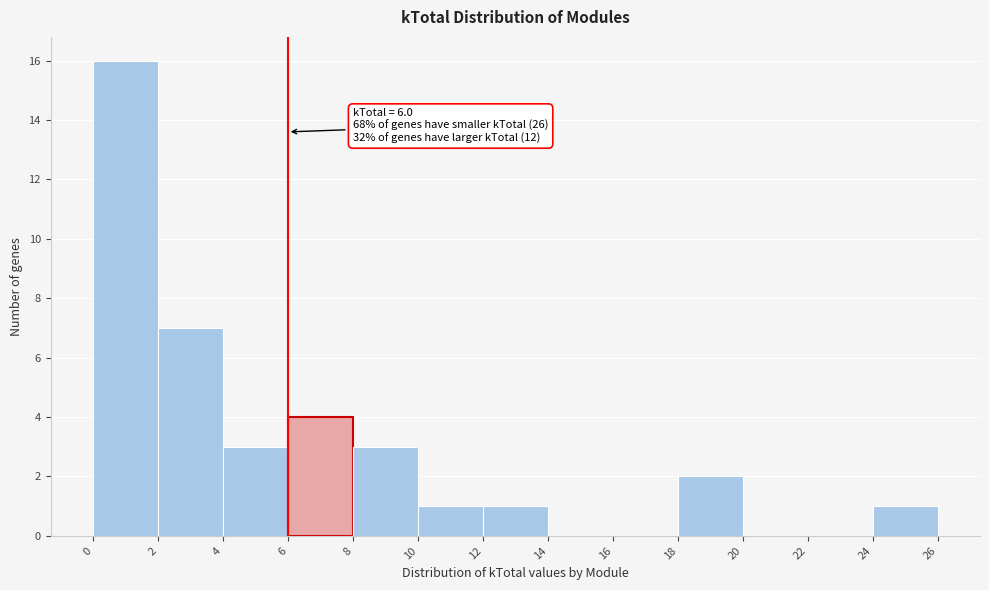

Over which range of the x-axis is the bar tallest?

0 to 2